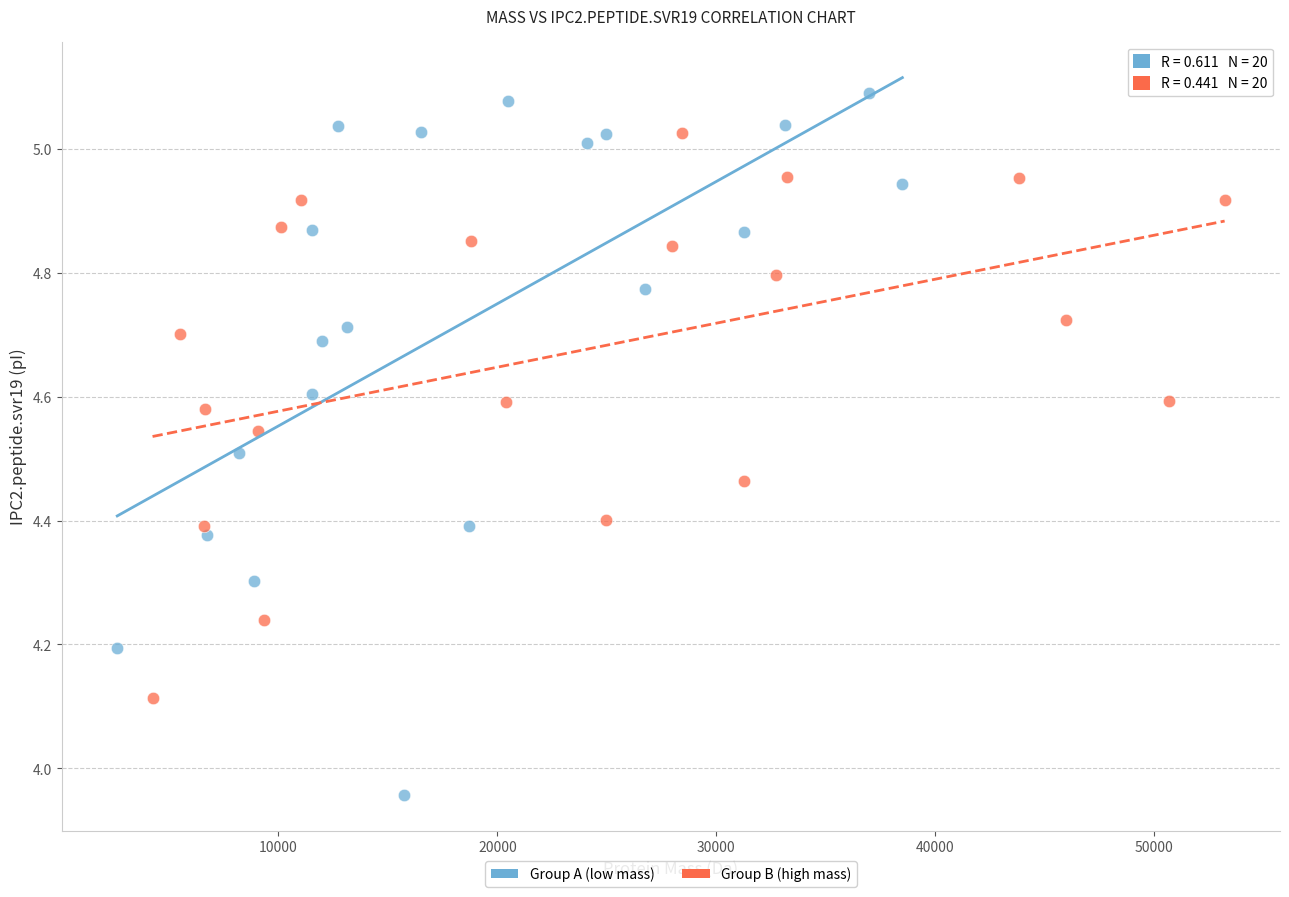

Which series has the largest Y range (max minus min)?

Group A (low mass)